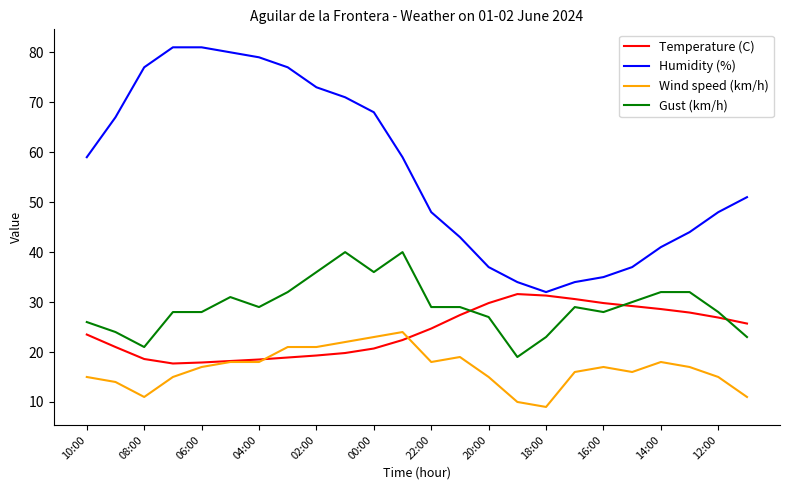

What is the minimum value shown in the chart?

9.0